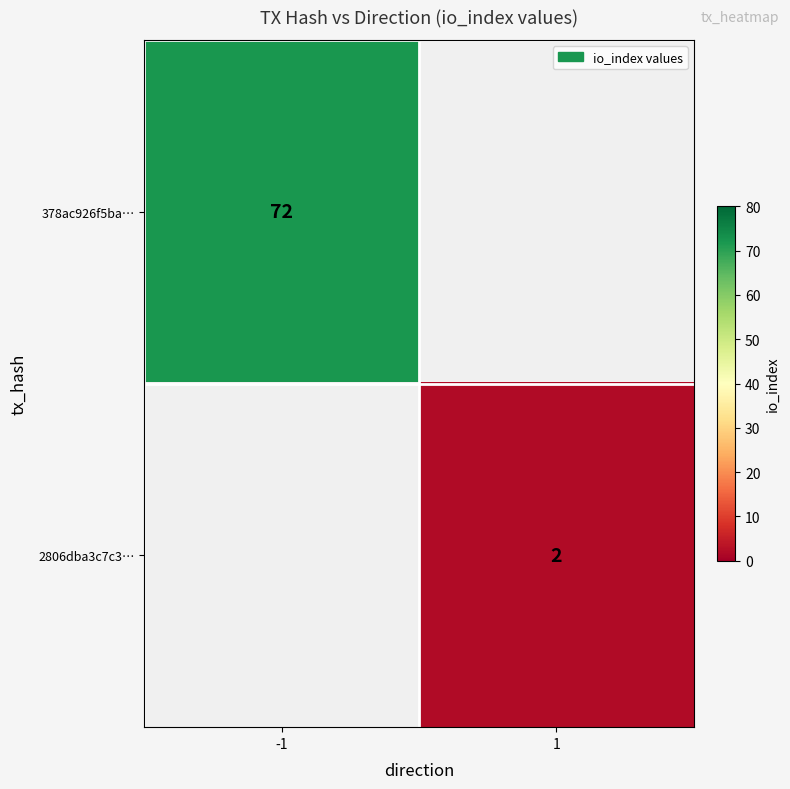

Is the value of 2806dba3c7c3… at 1 greater than the value of 378ac926f5ba… at -1?

No